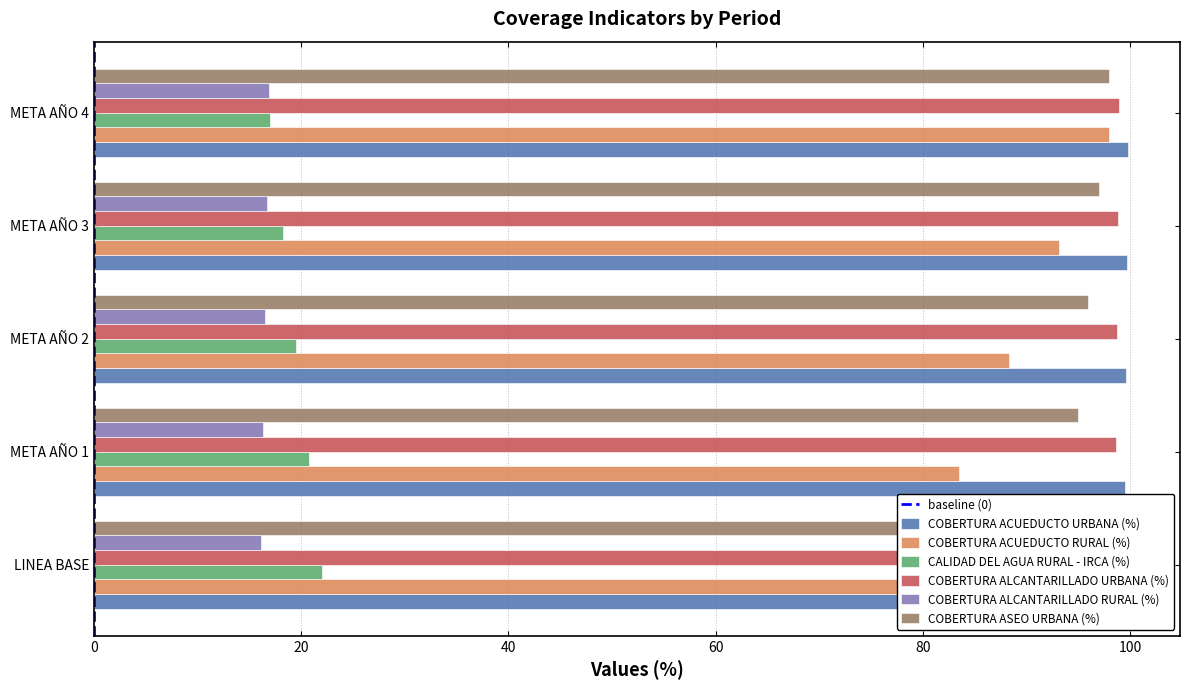

Does the chart contain stacked bars?

No